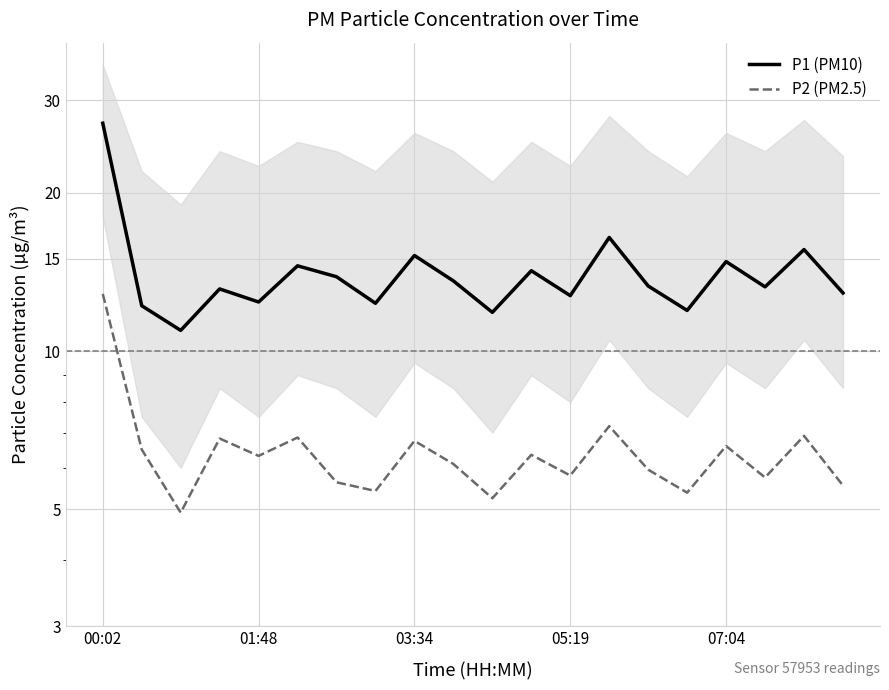

How many interior local valleys does the P2 (PM2.5) series have?

7